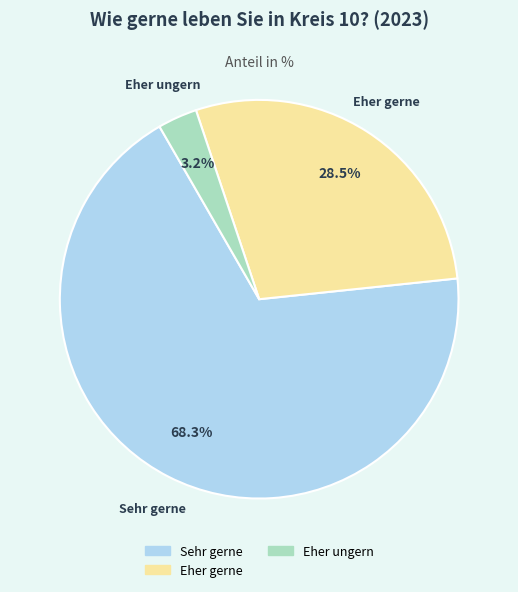

Which category has the smallest portion of the pie?

Eher ungern